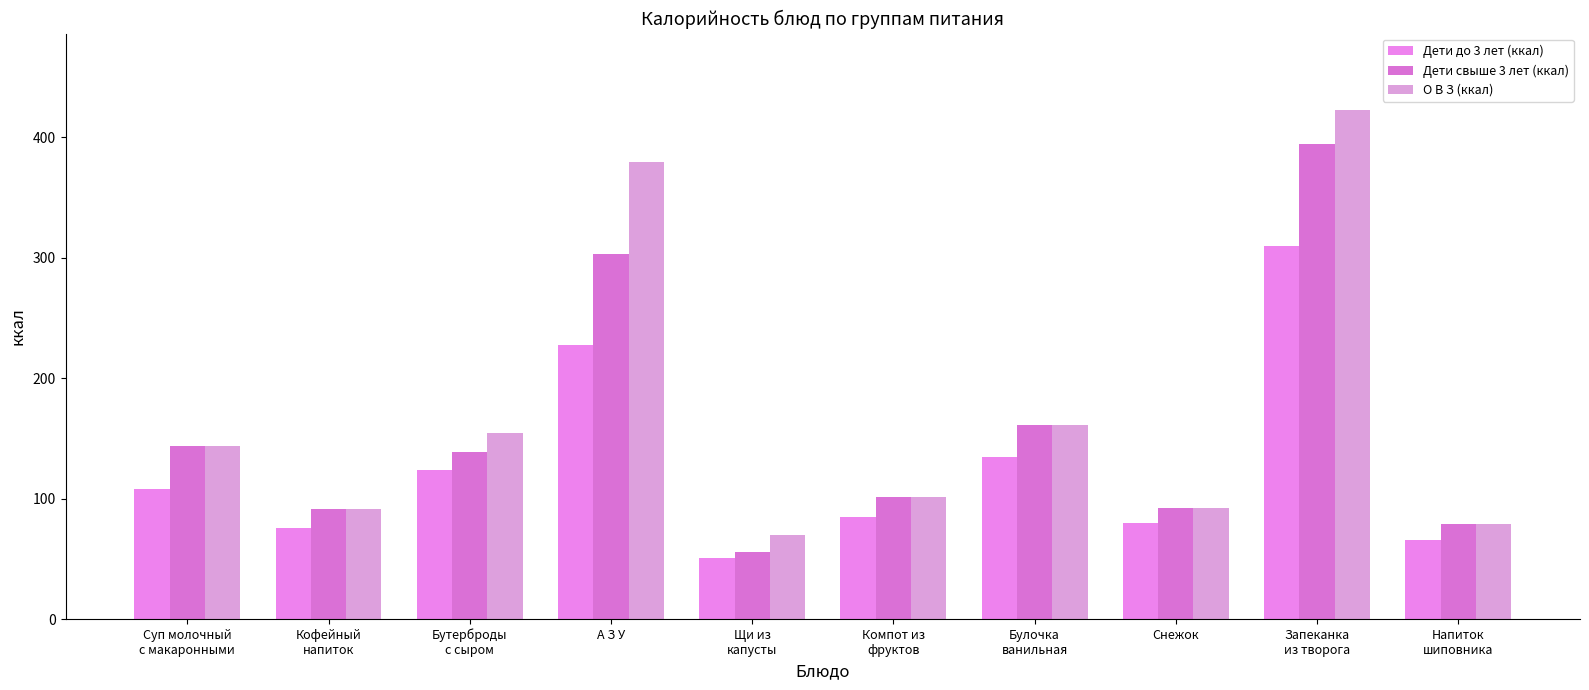

How many data points in Дети до 3 лет (ккал) are above 107?

5